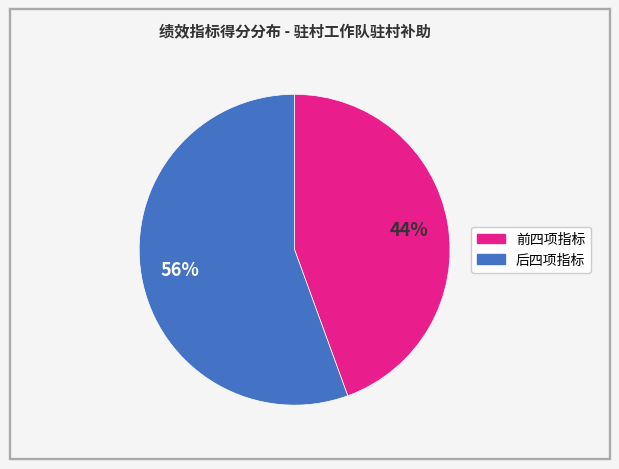

Is there a majority slice in this chart?

Yes